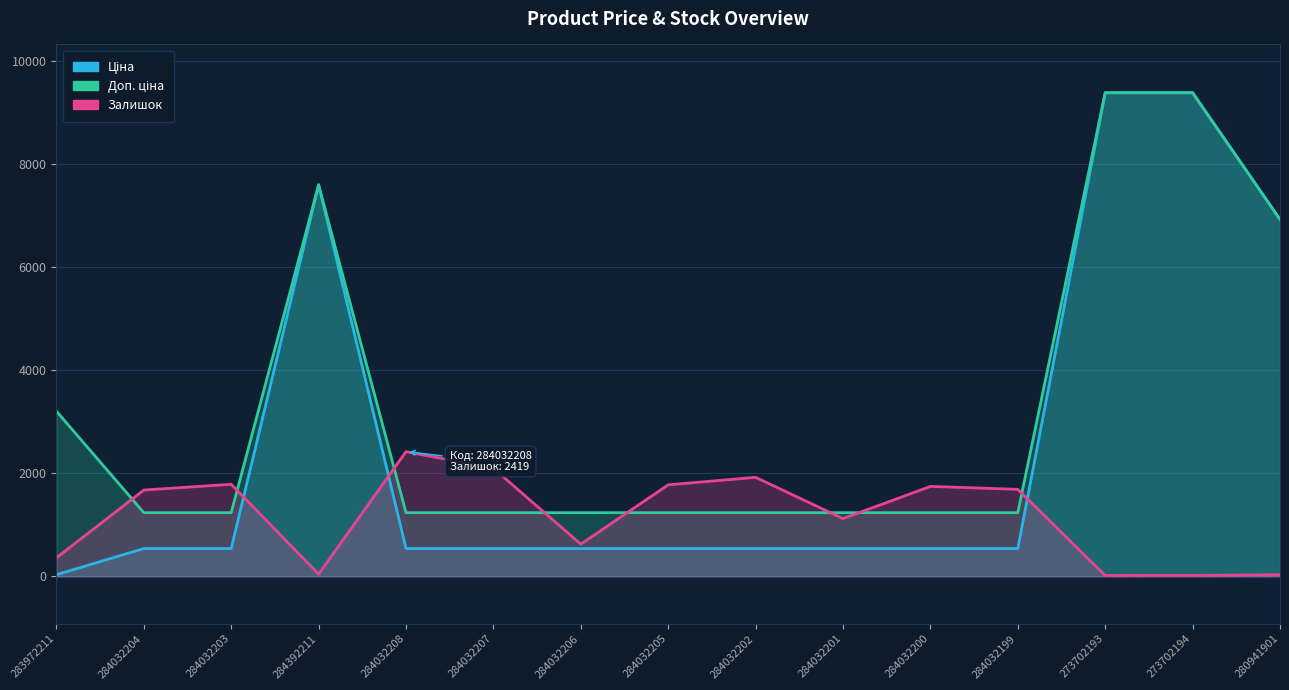

Which series changed the most between 284392211 and 284032208?

Ціна